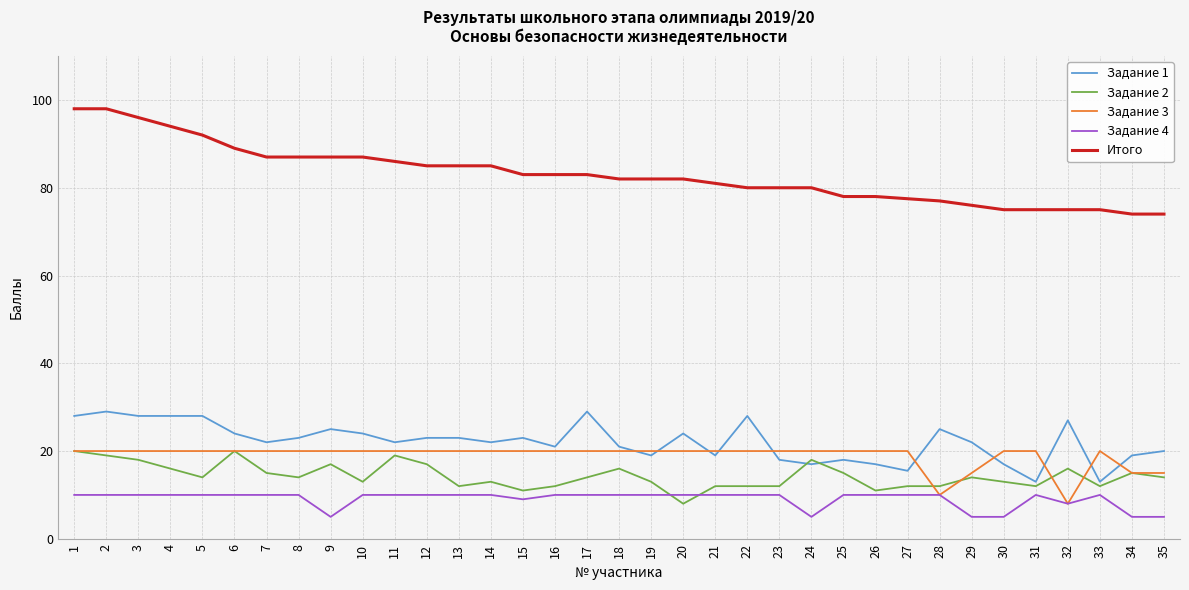

Is the value of Итого at 16 greater than the value of Задание 1 at 5?

Yes